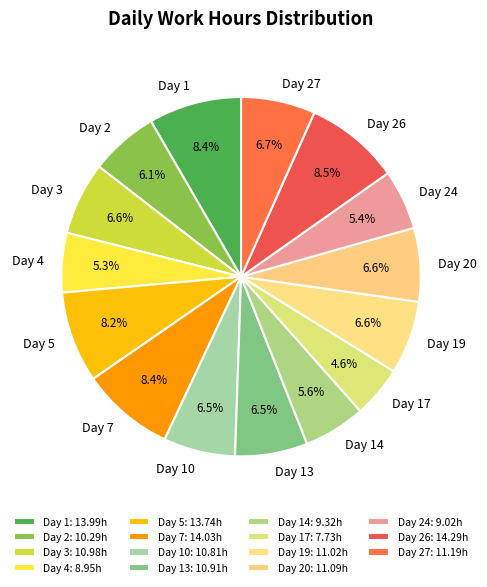

What percentage is NOT represented by Day 14?

94.4%